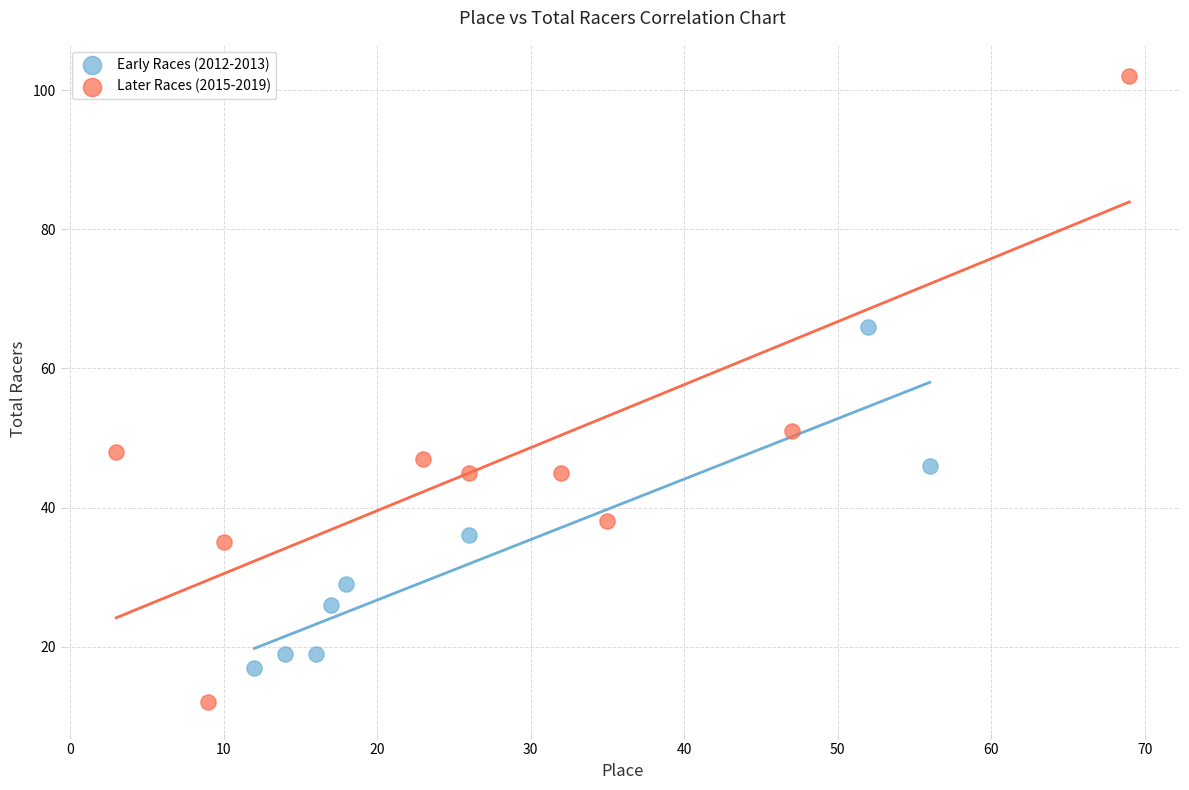

Which series reaches the maximum Y coordinate?

Later Races (2015-2019)